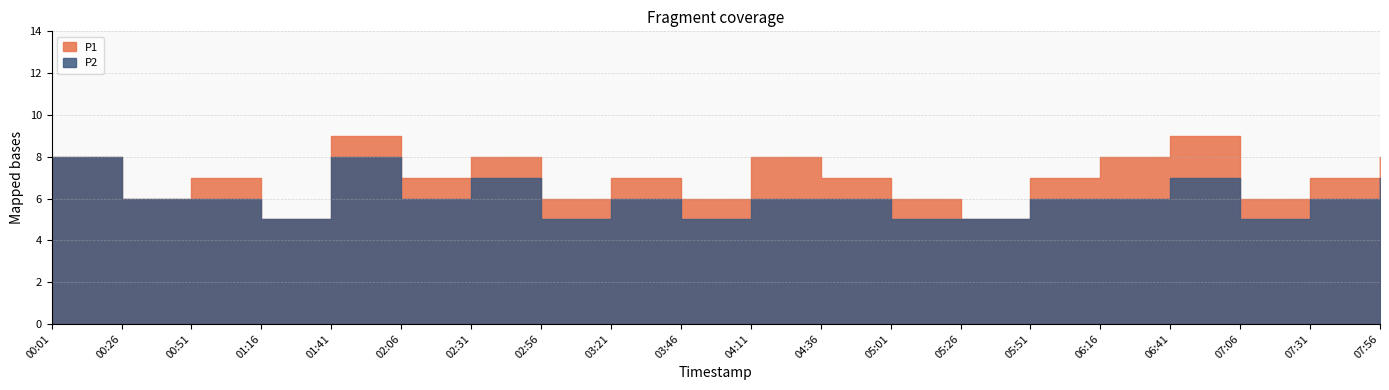

Reading left to right, list all the values displayed in this chart.

P1: 00:01=8	00:26=6	00:51=7	01:16=5	01:41=9	02:06=7	02:31=8	02:56=6	03:21=7	03:46=6	04:11=8	04:36=7	05:01=6	05:26=5	05:51=7	06:16=8	06:41=9	07:06=6	07:31=7	07:56=8
P2: 00:01=8	00:26=6	00:51=6	01:16=5	01:41=8	02:06=6	02:31=7	02:56=5	03:21=6	03:46=5	04:11=6	04:36=6	05:01=5	05:26=5	05:51=6	06:16=6	06:41=7	07:06=5	07:31=6	07:56=7